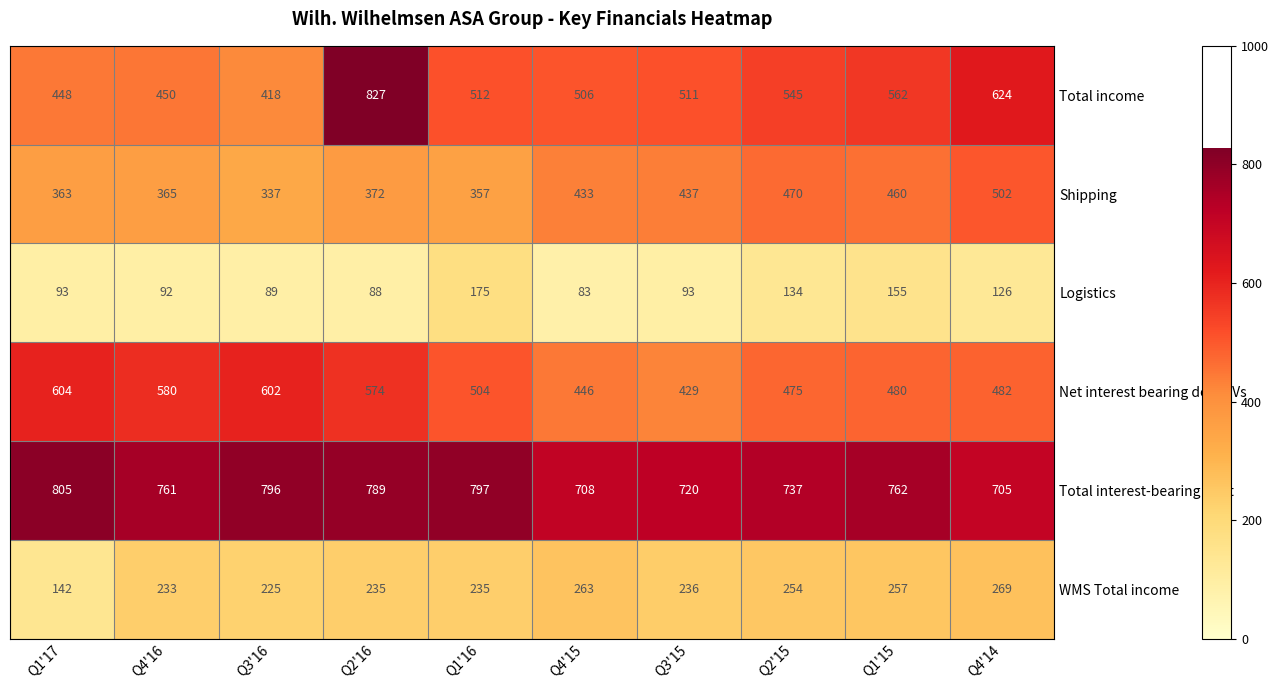

What is the greatest value displayed?

827